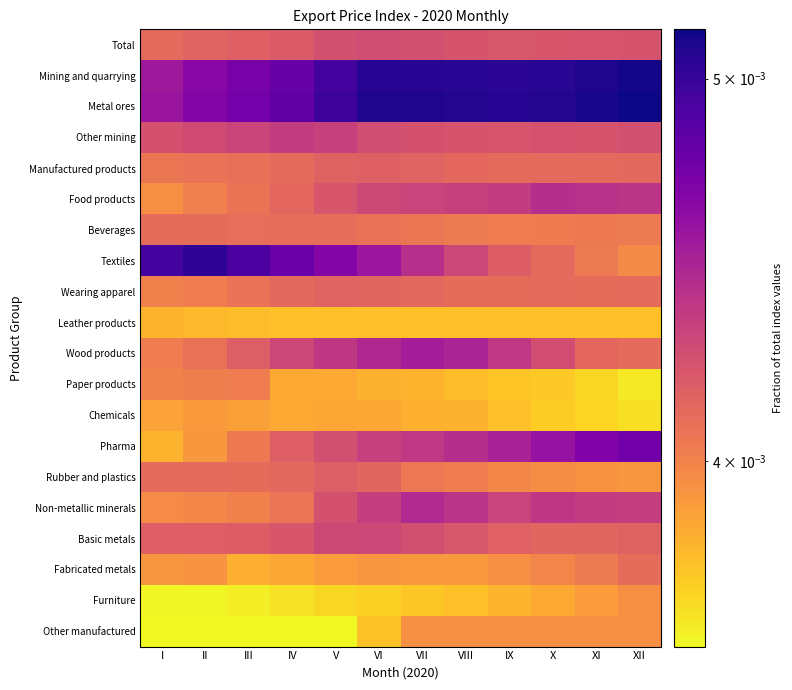

Between IX and XI, which is larger?

XI